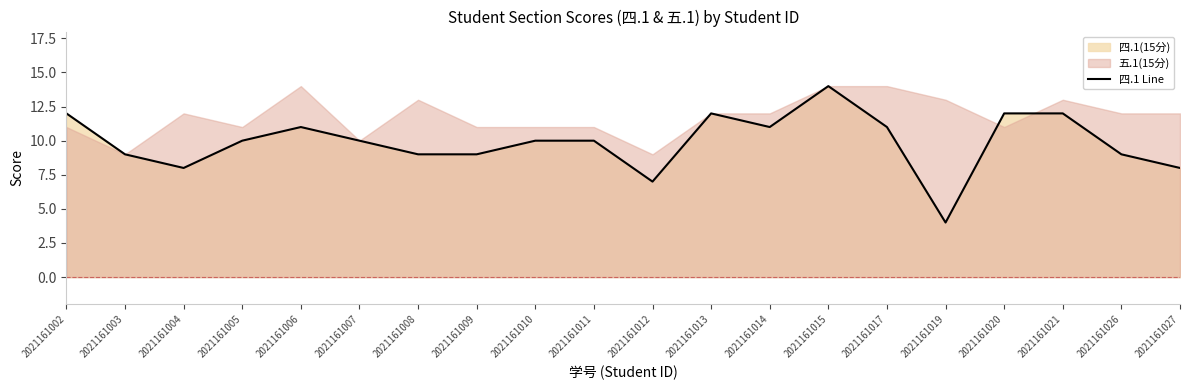

What is the sum of all values?

198